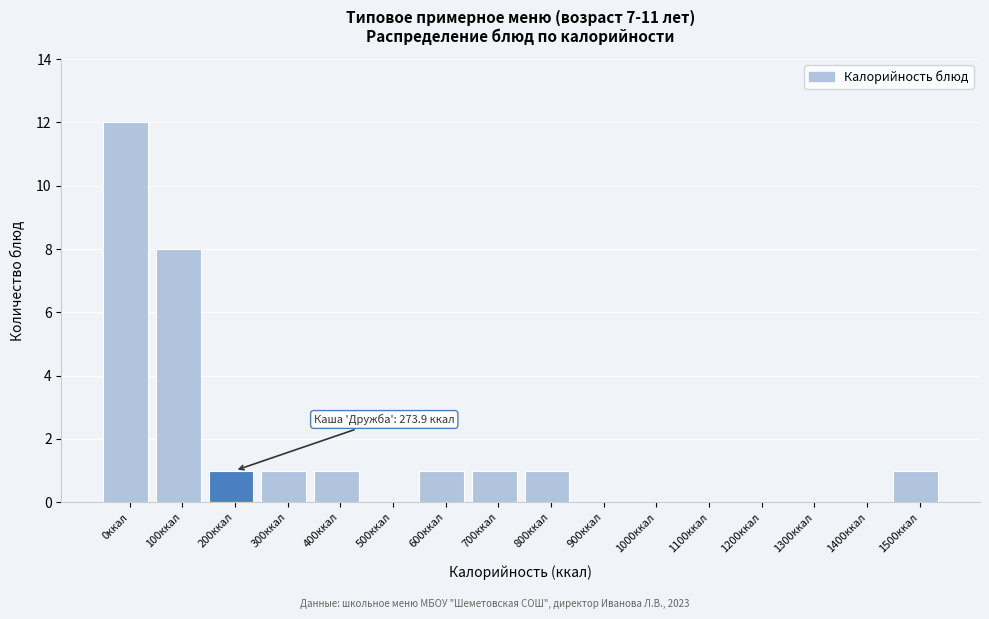

Reading left to right, extract all data points from this chart.

0ккал=12	100ккал=8	200ккал=1	300ккал=1	400ккал=1	500ккал=0	600ккал=1	700ккал=1	800ккал=1	900ккал=0	1000ккал=0	1100ккал=0	1200ккал=0	1300ккал=0	1400ккал=0	1500ккал=1